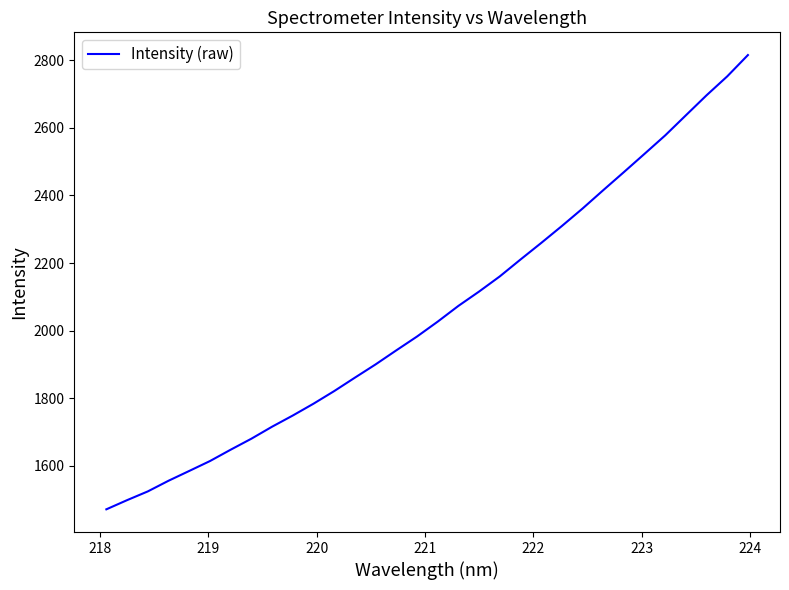

What is the maximum value shown in the chart?

2814.8